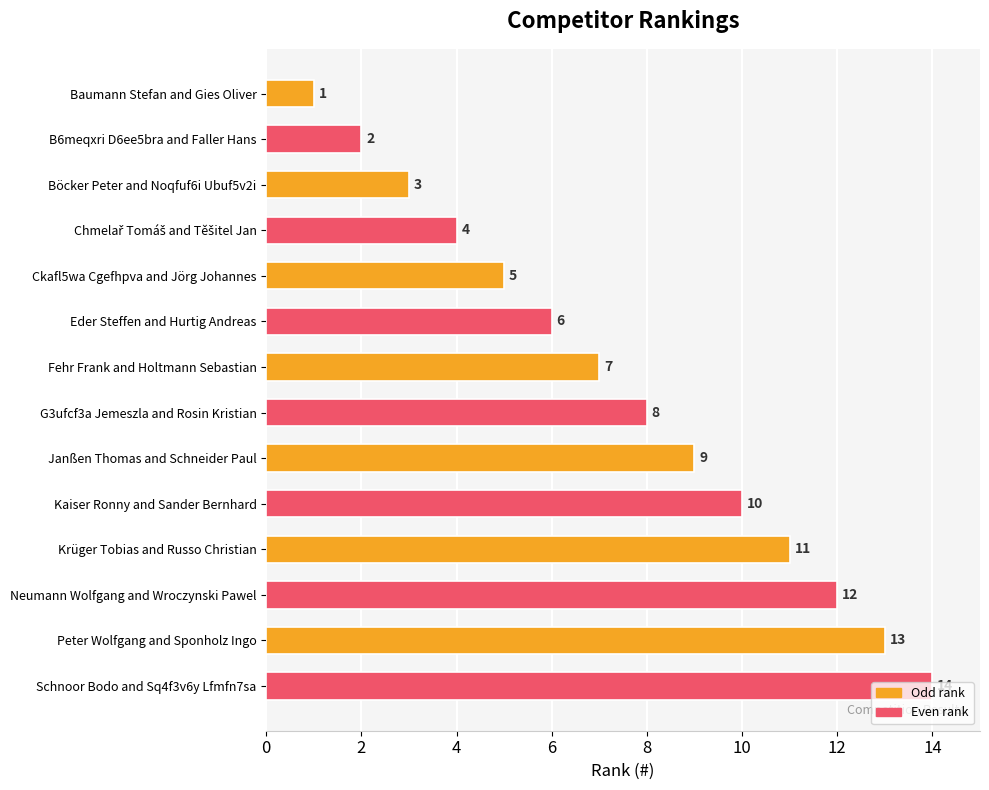

Which category has the highest value across all series?

Schnoor Bodo and Sq4f3v6y Lfmfn7sa